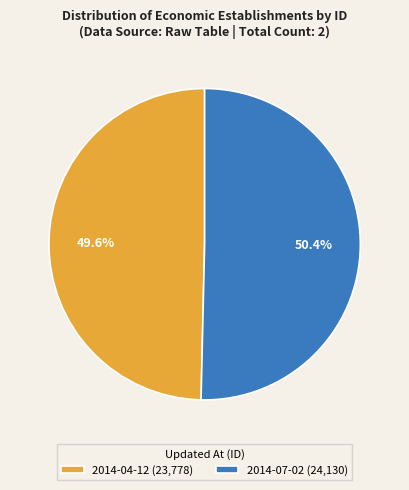

Which slice is the smallest?

2014-04-12